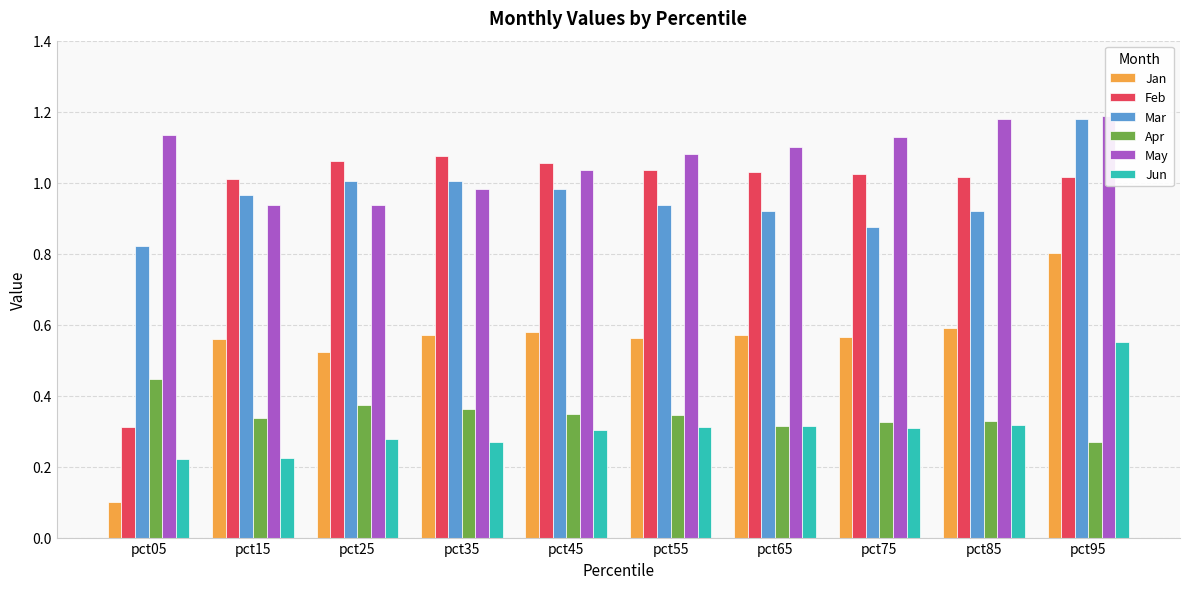

Reading right to left, list all the values displayed in this chart.

Jan: 0.8	0.6	0.6	0.6	0.6	0.6	0.6	0.5	0.6	0.1
Feb: 1.0	1.0	1.0	1.0	1.0	1.1	1.1	1.1	1.0	0.3
Mar: 1.2	0.9	0.9	0.9	0.9	1.0	1.0	1.0	1.0	0.8
Apr: 0.3	0.3	0.3	0.3	0.3	0.3	0.4	0.4	0.3	0.4
May: 1.2	1.2	1.1	1.1	1.1	1.0	1.0	0.9	0.9	1.1
Jun: 0.6	0.3	0.3	0.3	0.3	0.3	0.3	0.3	0.2	0.2